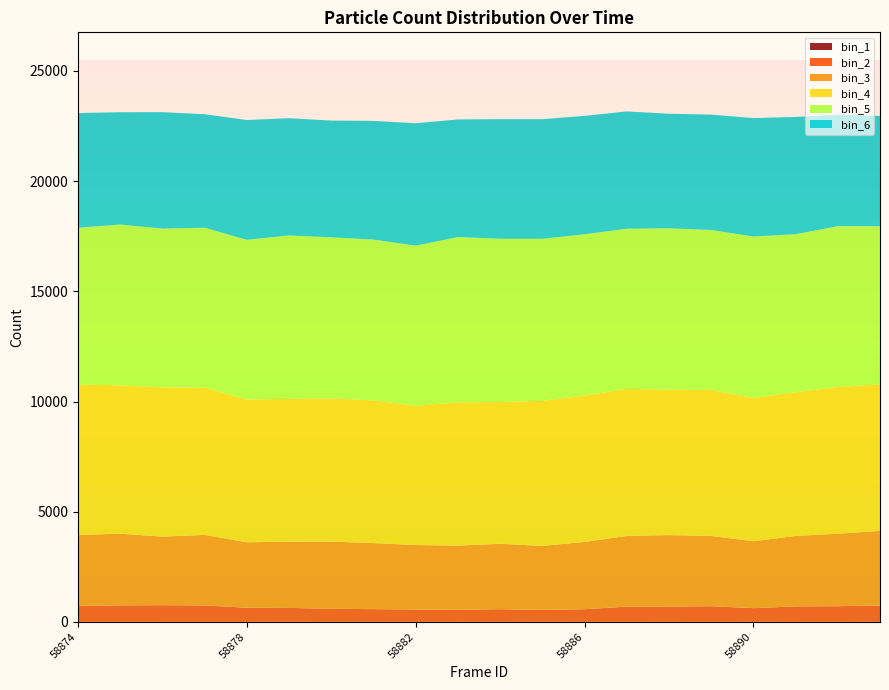

Reading right to left, transcribe all the data shown in this chart.

bin_1: 58893=6	58892=2	58891=3	58890=5	58889=1	58888=4	58887=2	58886=3	58885=5	58884=2	58883=3	58882=1	58881=2	58880=1	58879=6	58878=3	58877=3	58876=3	58875=1	58874=3
bin_2: 58893=736	58892=711	58891=702	58890=620	58889=712	58888=692	58887=692	58886=572	58885=538	58884=575	58883=543	58882=561	58881=577	58880=594	58879=629	58878=640	58877=744	58876=756	58875=750	58874=722
bin_3: 58893=3388	58892=3289	58891=3196	58890=3037	58889=3188	58888=3243	58887=3207	58886=3054	58885=2906	58884=2969	58883=2916	58882=2927	58881=2998	58880=3050	58879=3007	58878=2970	58877=3202	58876=3111	58875=3252	58874=3223
bin_4: 58893=6646	58892=6656	58891=6519	58890=6501	58889=6626	58888=6598	58887=6674	58886=6643	58885=6588	58884=6434	58883=6499	58882=6321	58881=6474	58880=6498	58879=6480	58878=6478	58877=6684	58876=6775	58875=6730	58874=6826
bin_5: 58893=7179	58892=7300	58891=7172	58890=7325	58889=7259	58888=7323	58887=7267	58886=7317	58885=7349	58884=7406	58883=7504	58882=7262	58881=7298	58880=7309	58879=7414	58878=7248	58877=7254	58876=7203	58875=7299	58874=7112
bin_6: 58893=5007	58892=5057	58891=5322	58890=5375	58889=5233	58888=5201	58887=5322	58886=5374	58885=5428	58884=5429	58883=5336	58882=5556	58881=5386	58880=5298	58879=5321	58878=5436	58877=5151	58876=5283	58875=5097	58874=5206